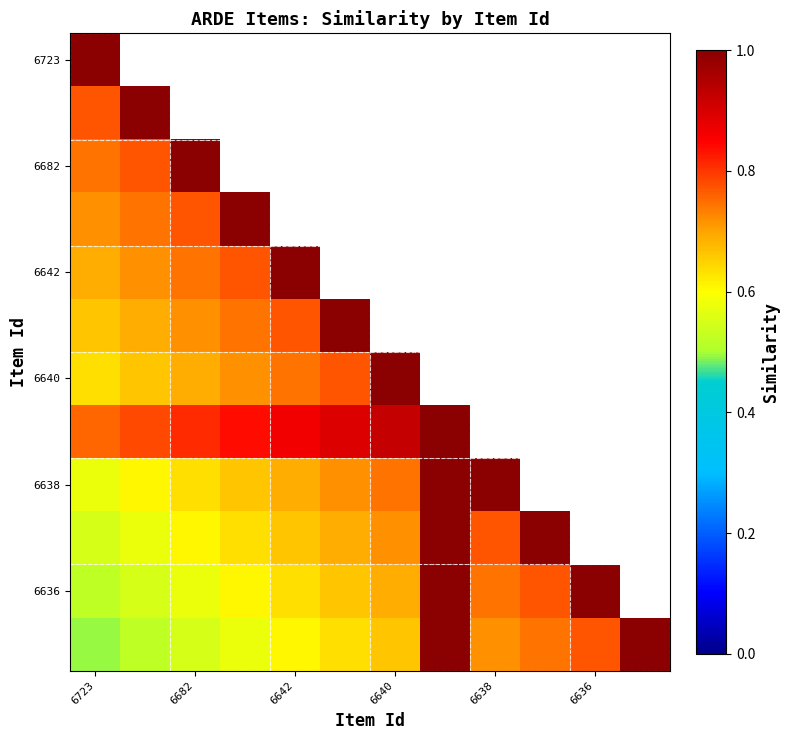

What is the minimum value shown in the chart?

0.5